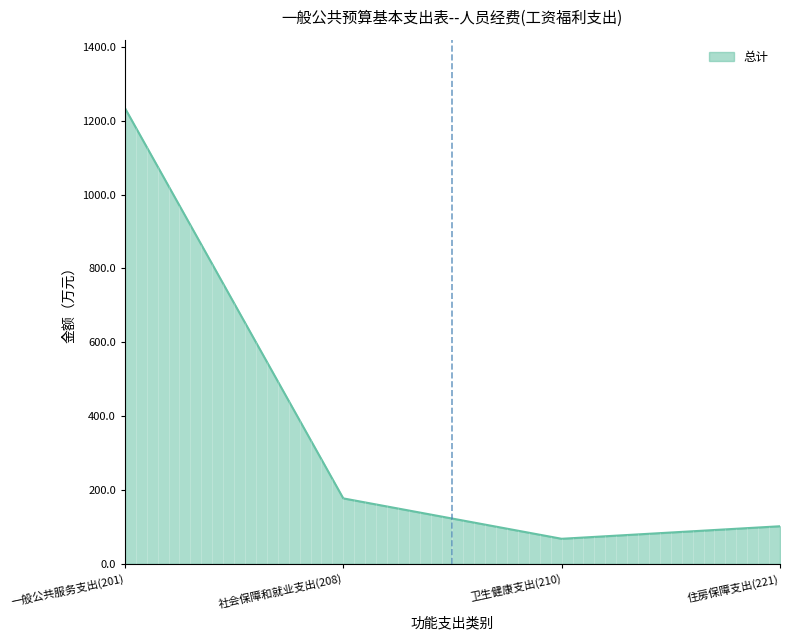

Reading left to right, what are all the values shown in this chart?

1234.3	177.3	67.9	101.8